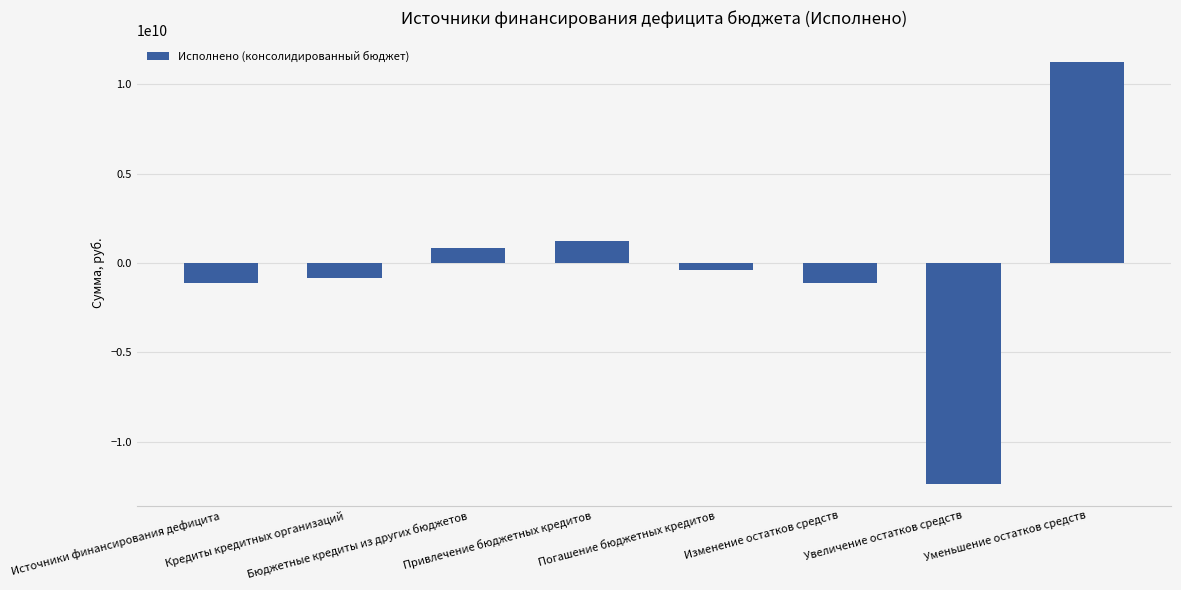

Which category has the lowest value across all series?

Увеличение остатков средств